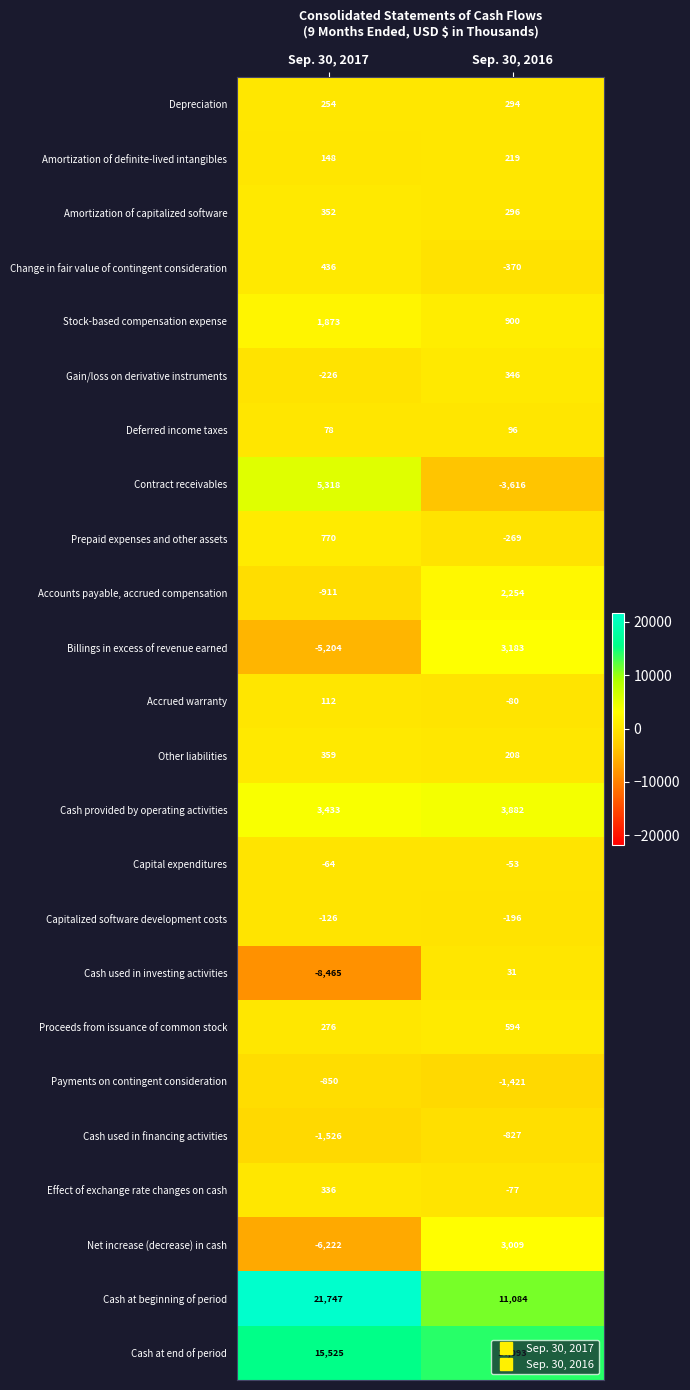

List the series in order of their peak value, highest first.

Cash at beginning of period, Cash at end of period, Contract receivables, Cash provided by operating activities, Billings in excess of revenue earned, Net increase (decrease) in cash, Accounts payable, accrued compensation, Stock-based compensation expense, Prepaid expenses and other assets, Proceeds from issuance of common stock, Change in fair value of contingent consideration, Other liabilities, Amortization of capitalized software, Gain/loss on derivative instruments, Effect of exchange rate changes on cash, Depreciation, Amortization of definite-lived intangibles, Accrued warranty, Deferred income taxes, Cash used in investing activities, Capital expenditures, Capitalized software development costs, Cash used in financing activities, Payments on contingent consideration